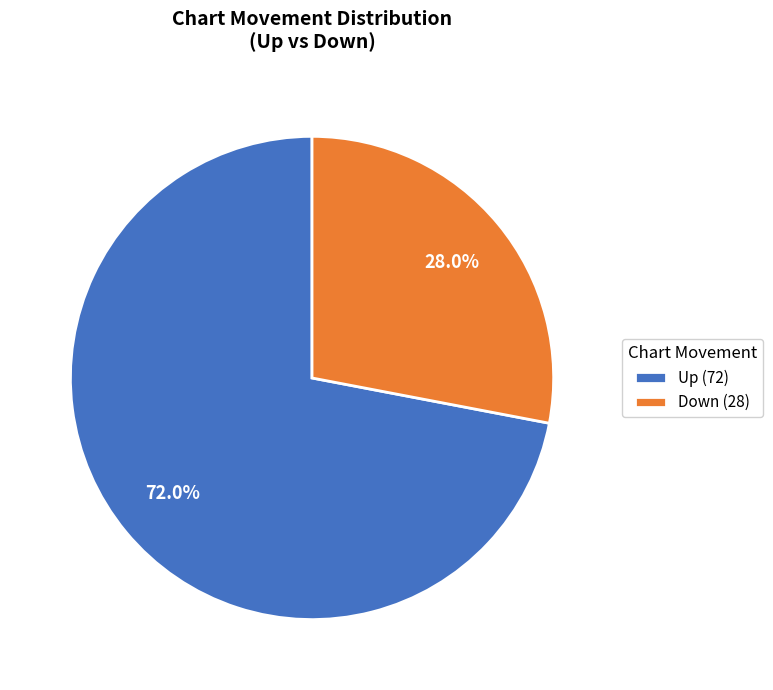

Do Up (72) and Down (28) together represent more than half of the pie?

Yes